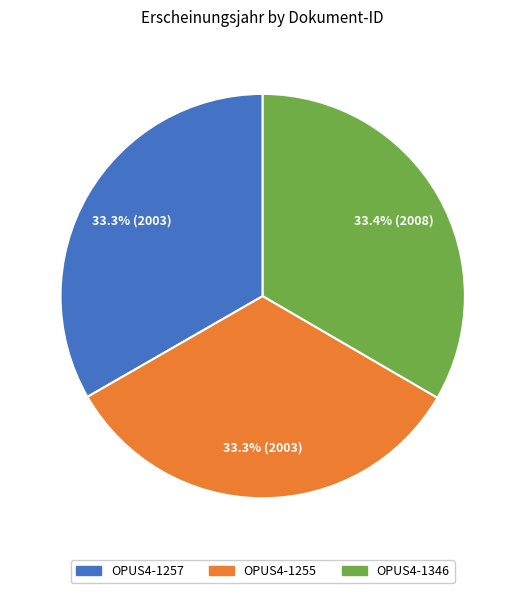

What percentage is the OPUS4-1257 slice, to the nearest percent?

33%